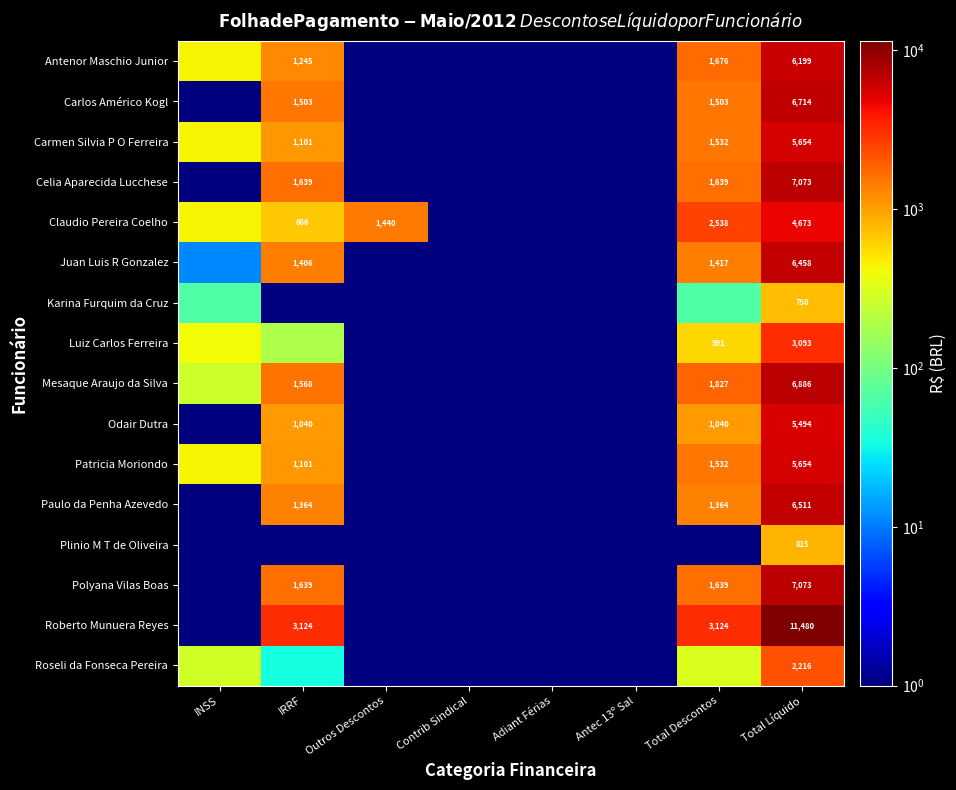

Is the value of Carmen Silvia P O Ferreira at Outros Descontos greater than the value of Mesaque Araujo da Silva at Adiant Férias?

No